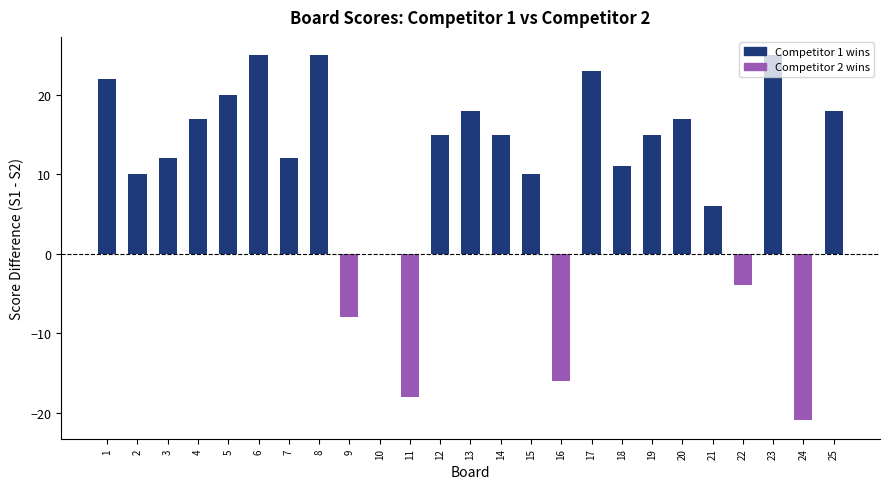

Count the number of categories in the chart.

25